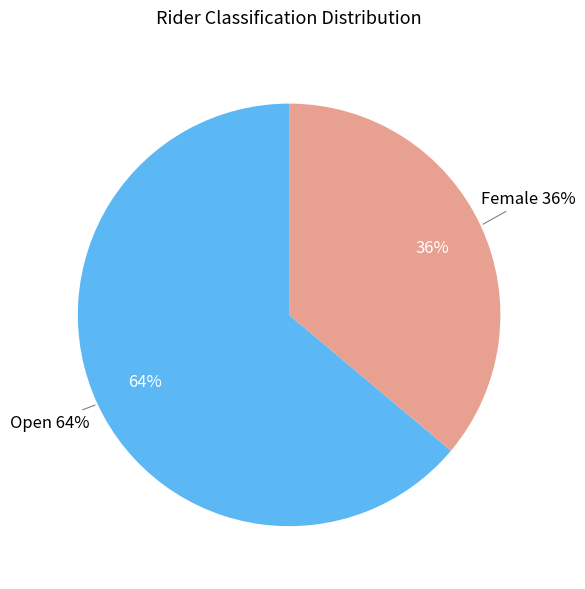

Which category accounts for the majority?

Open